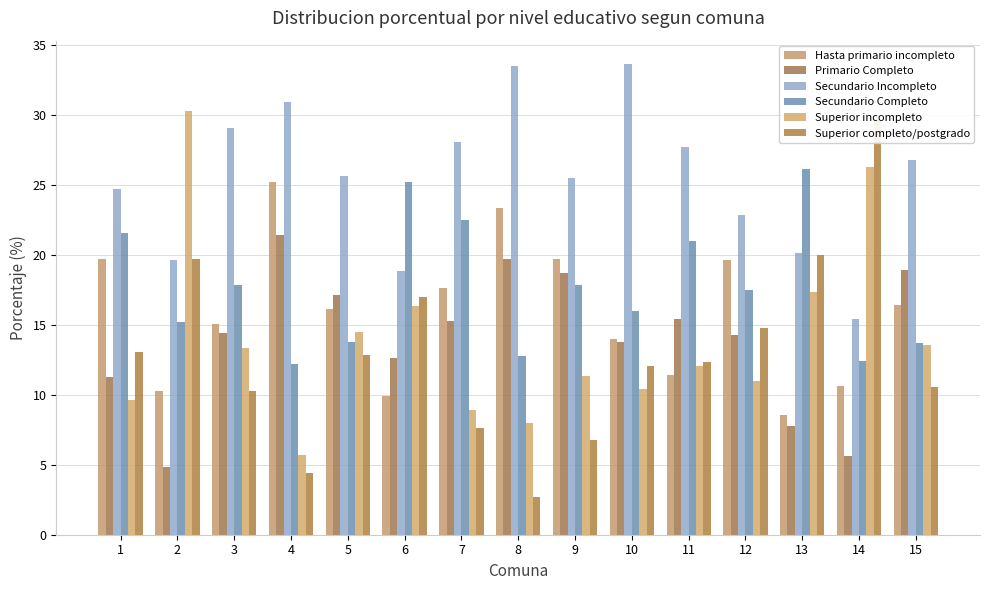

What is the difference between the second highest and minimum values in the Secundario Incompleto series?

18.1